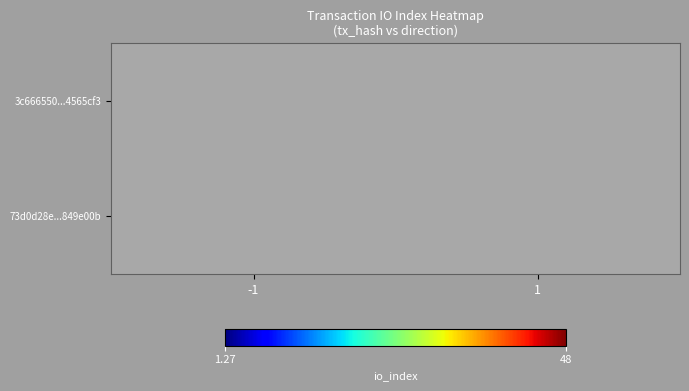

What is the greatest value displayed?

48